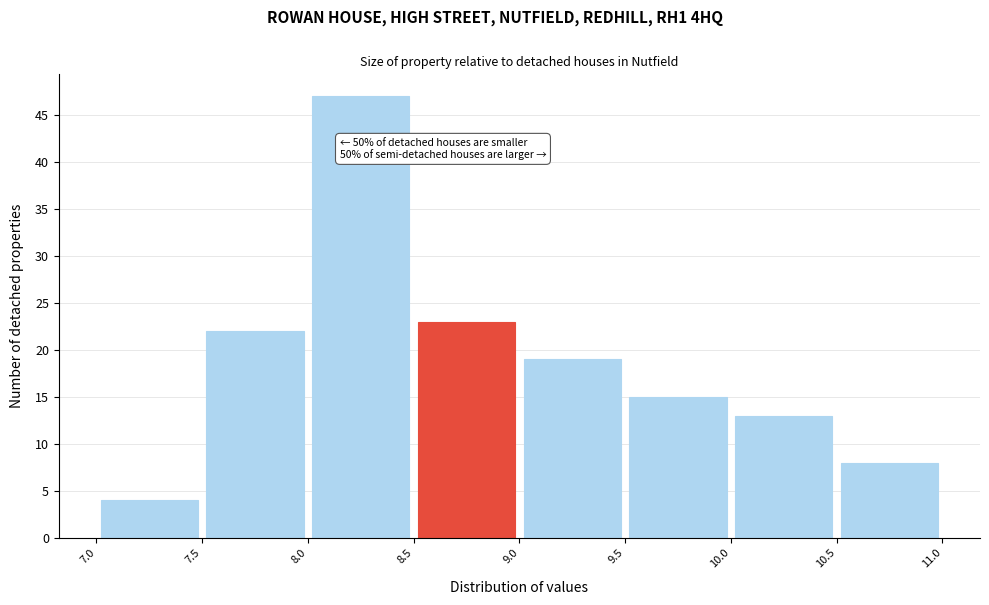

Which range on the x-axis has the tallest bar?

8.0 to 8.5